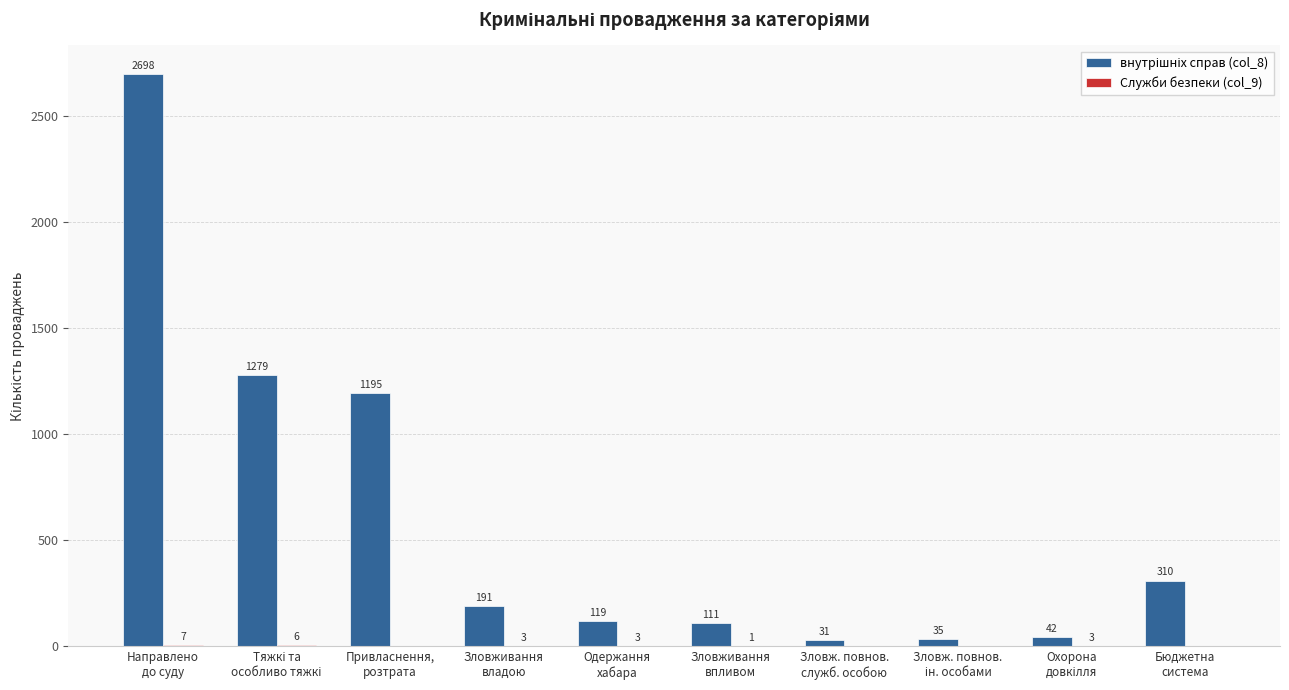

Does the chart contain stacked bars?

No